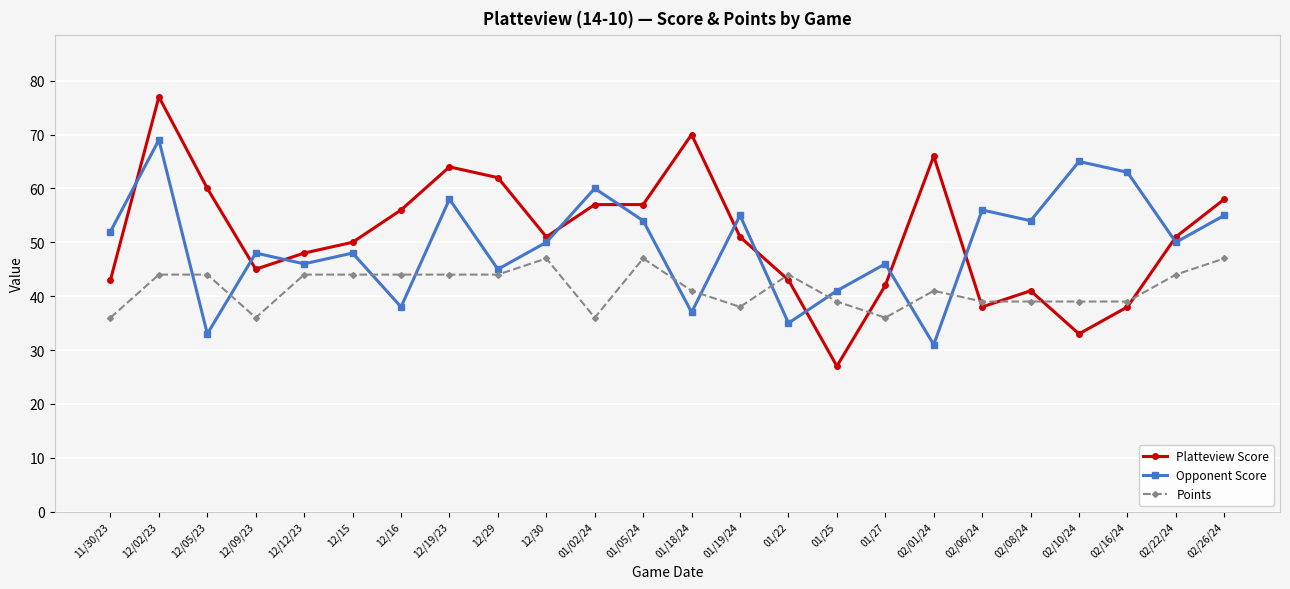

Reading left to right, list all the values displayed in this chart.

Platteview Score: 11/30/23=43	12/02/23=77	12/05/23=60	12/09/23=45	12/12/23=48	12/15=50	12/16=56	12/19/23=64	12/29=62	12/30=51	01/02/24=57	01/05/24=57	01/18/24=70	01/19/24=51	01/22=43	01/25=27	01/27=42	02/01/24=66	02/06/24=38	02/08/24=41	02/10/24=33	02/16/24=38	02/22/24=51	02/26/24=58
Opponent Score: 11/30/23=52	12/02/23=69	12/05/23=33	12/09/23=48	12/12/23=46	12/15=48	12/16=38	12/19/23=58	12/29=45	12/30=50	01/02/24=60	01/05/24=54	01/18/24=37	01/19/24=55	01/22=35	01/25=41	01/27=46	02/01/24=31	02/06/24=56	02/08/24=54	02/10/24=65	02/16/24=63	02/22/24=50	02/26/24=55
Points: 11/30/23=36	12/02/23=44	12/05/23=44	12/09/23=36	12/12/23=44	12/15=44	12/16=44	12/19/23=44	12/29=44	12/30=47	01/02/24=36	01/05/24=47	01/18/24=41	01/19/24=38	01/22=44	01/25=39	01/27=36	02/01/24=41	02/06/24=39	02/08/24=39	02/10/24=39	02/16/24=39	02/22/24=44	02/26/24=47